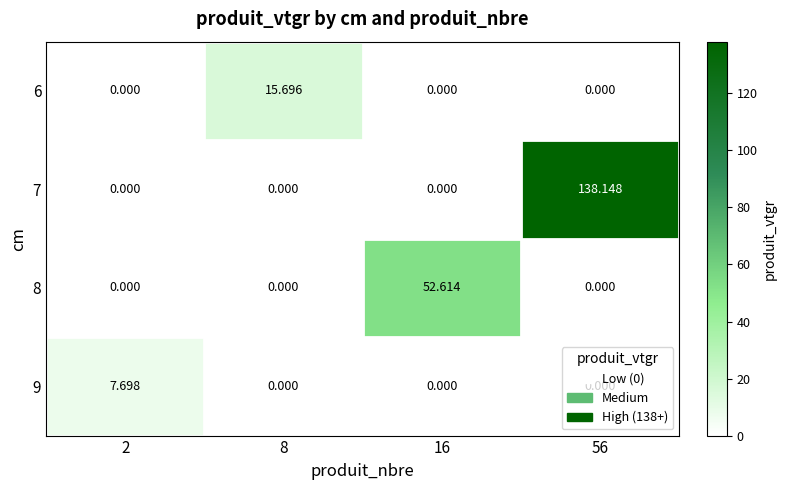

At which category is the sum across all series the highest?

56